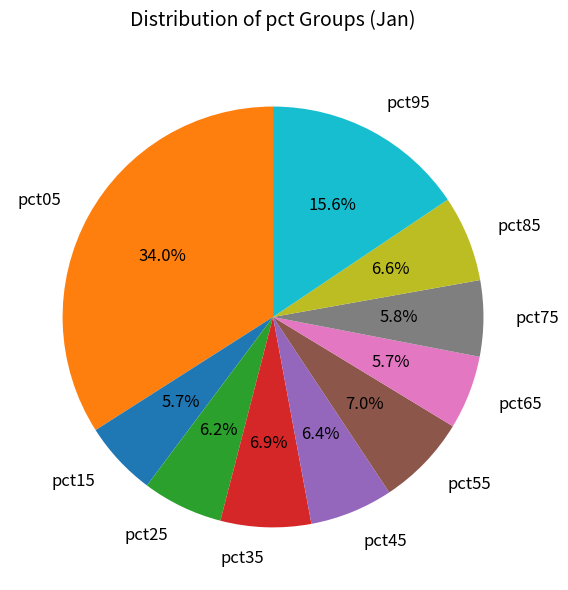

Does pct15 account for over 50% of the chart?

No